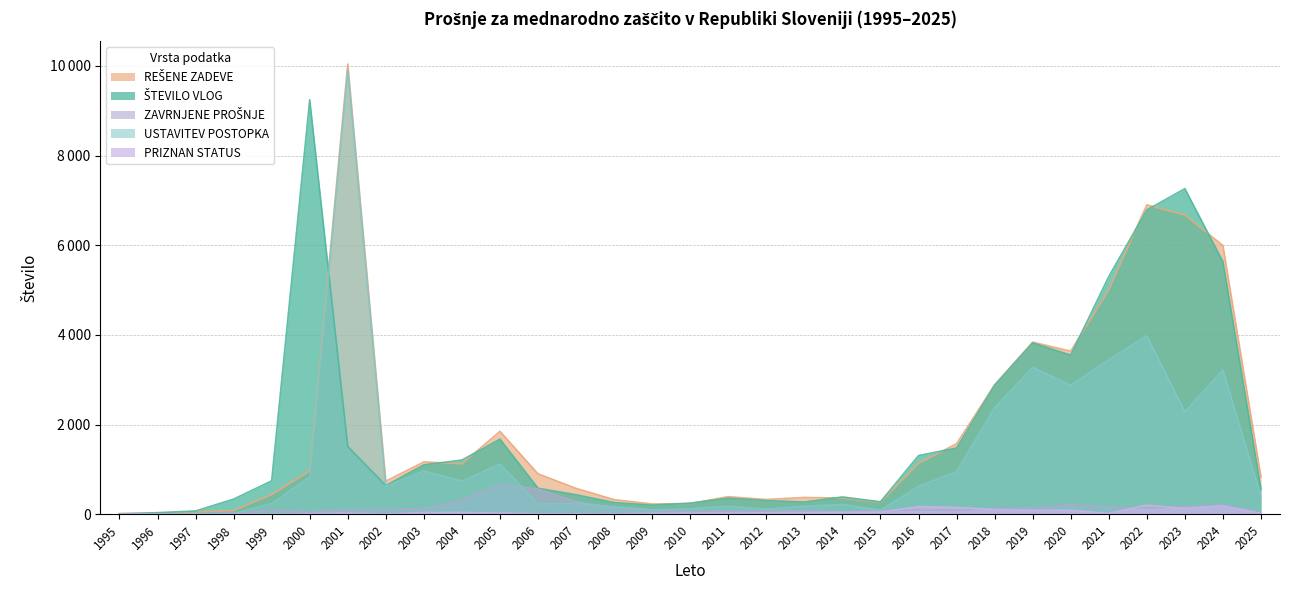

Read the ZAVRNJENE PROŠNJE value at 2019.

128